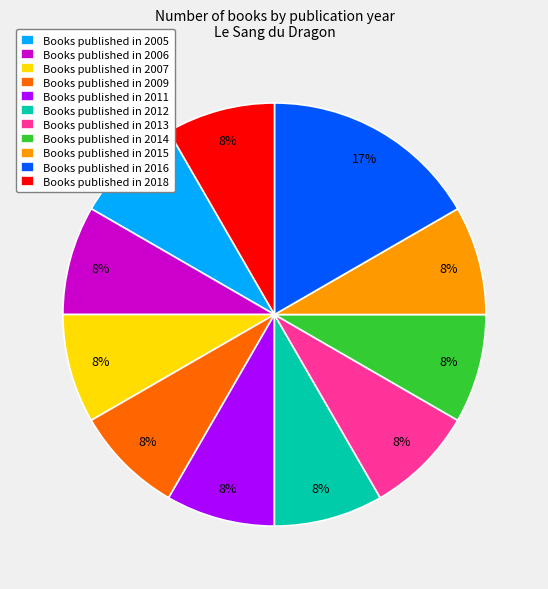

What percentage is the Books published in 2011 slice, to the nearest percent?

8%